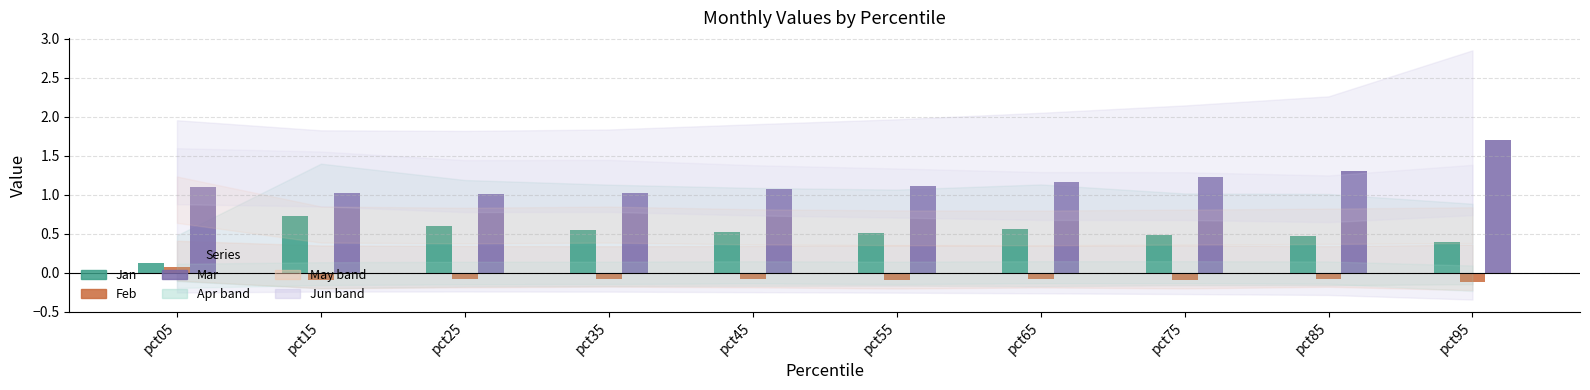

What is the spread (max minus min) of values at pct25?

1.1